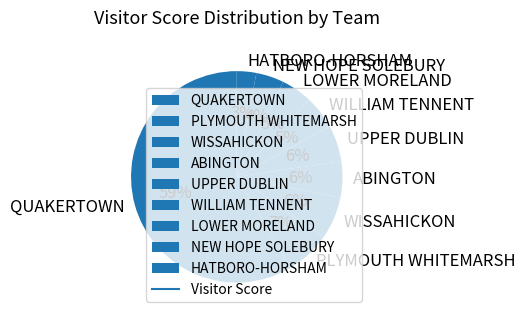

Is there any slice that represents more than half of the pie?

Yes